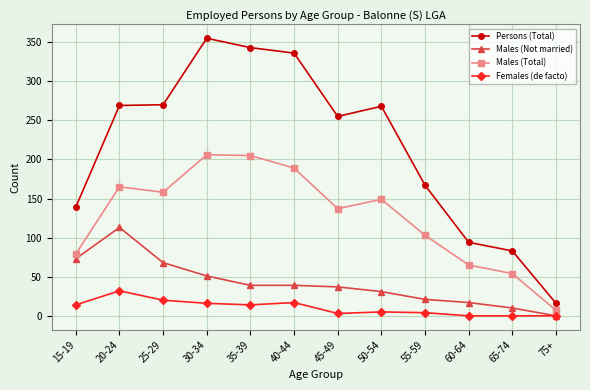

Which series has the widest spread of values?

Persons (Total)